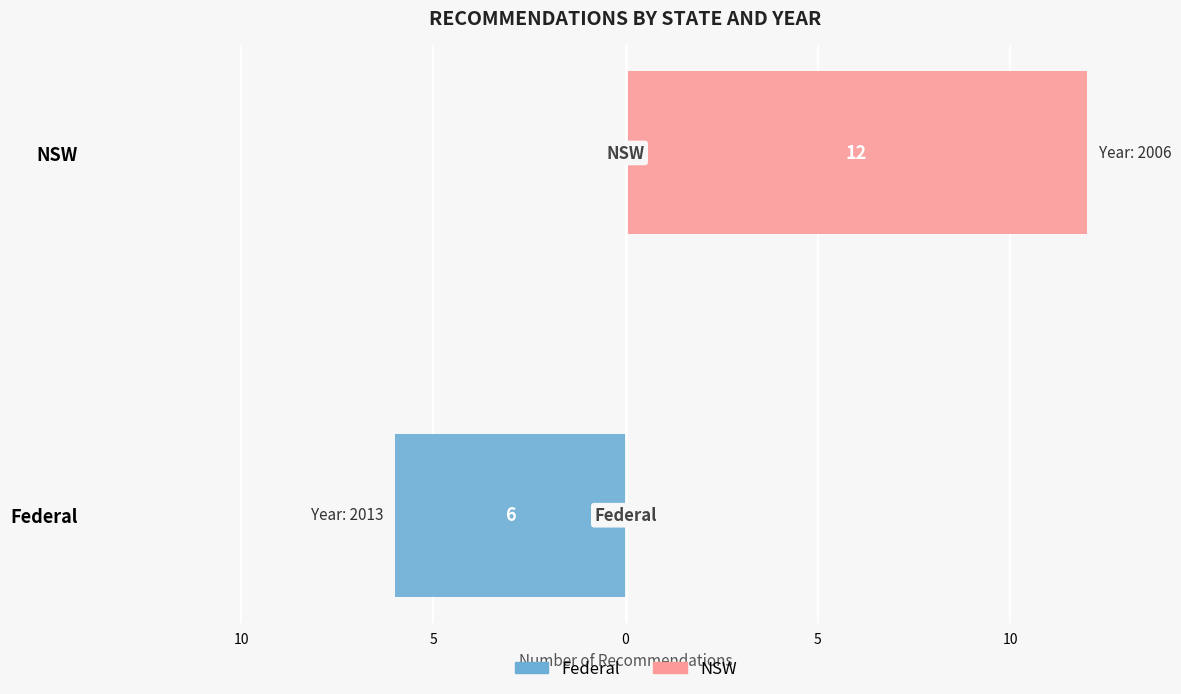

True or false: NSW has a value of 12 at NSW.

True